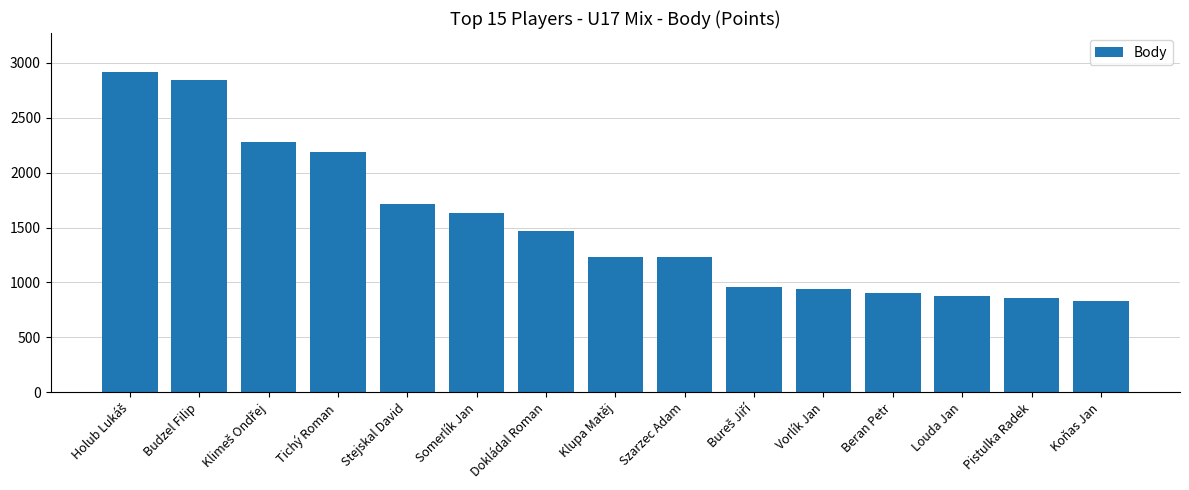

What is the smallest value displayed?

830